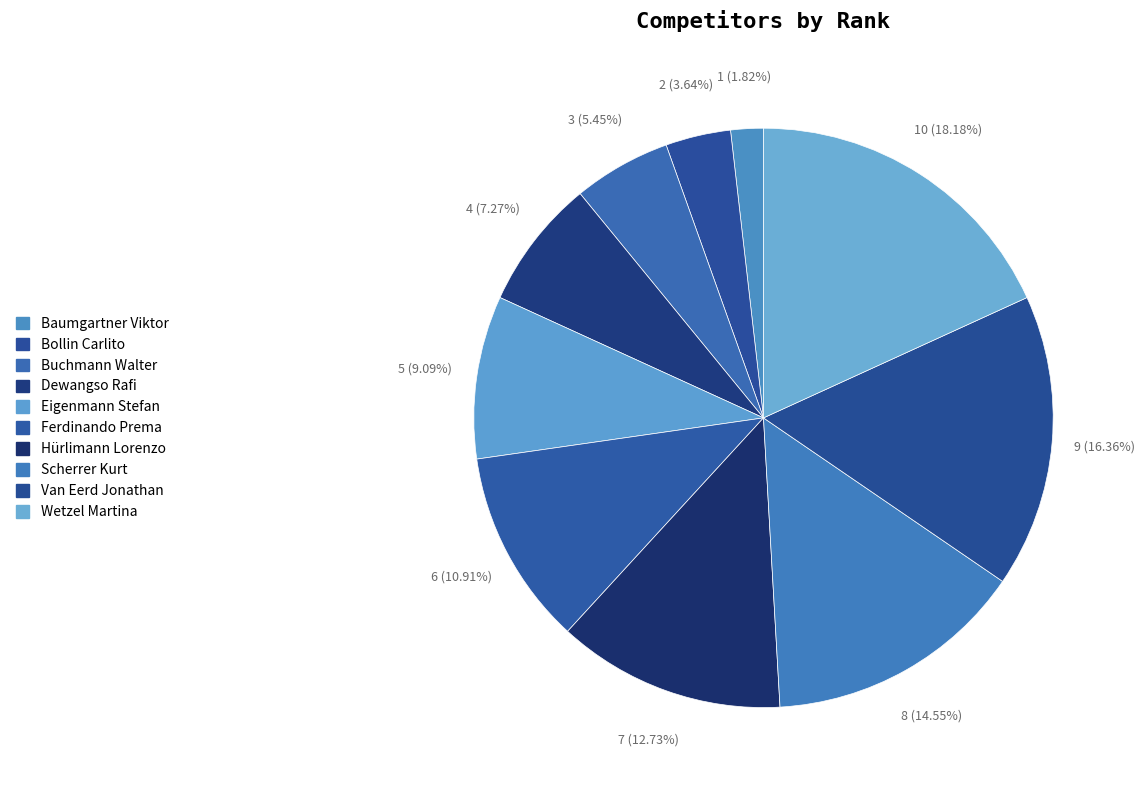

Approximately how many times larger is the value at Eigenmann Stefan compared to Wetzel Martina?

0.5